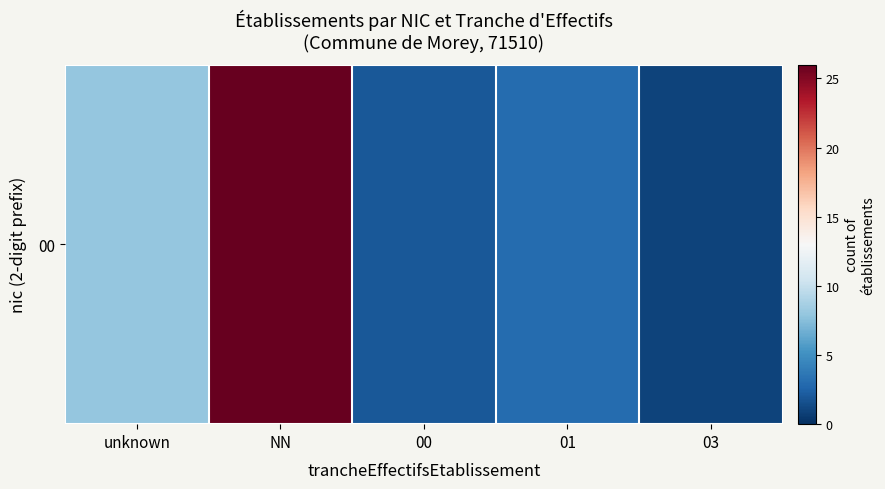

Is it true that the value at 00 is 2?

True